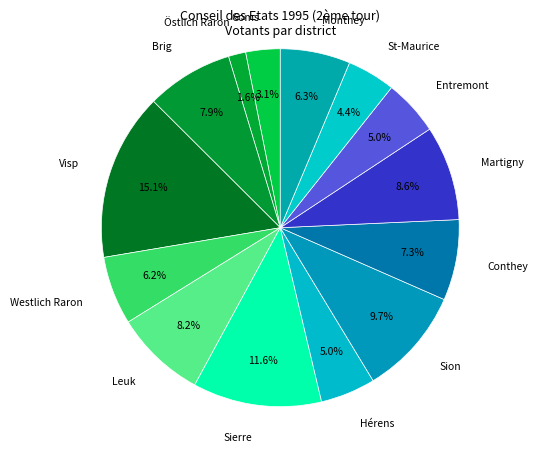

What is the ratio of the value at Goms to the value at Brig?

0.4